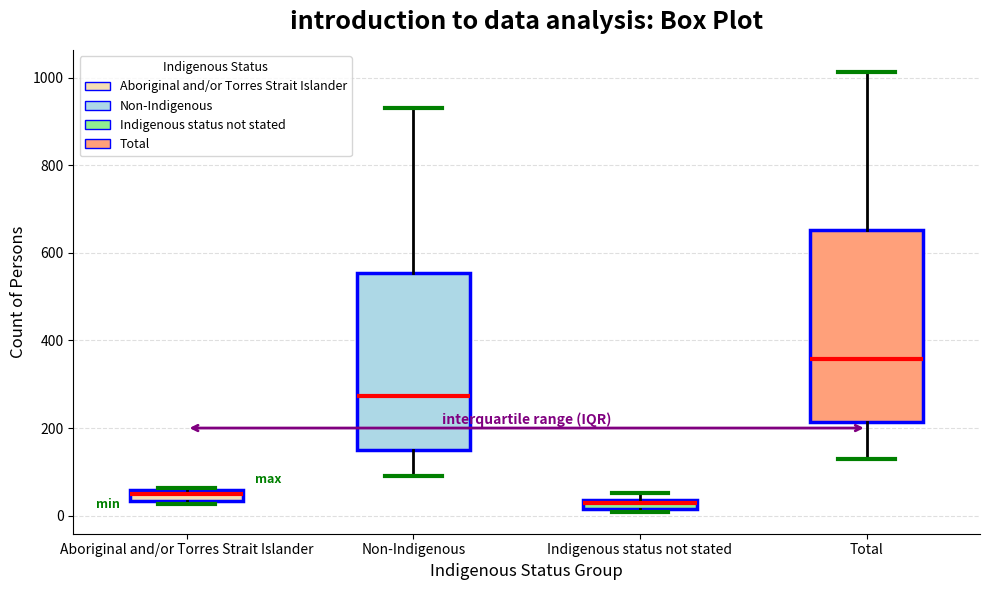

Which box's median line is the highest?

Total